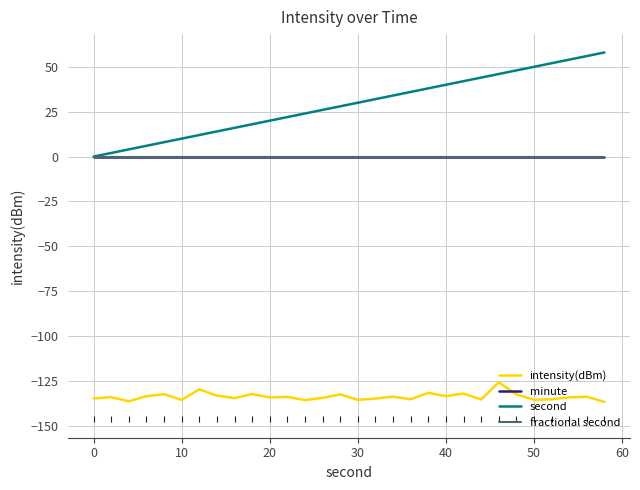

Does the chart have visible grid lines?

Yes